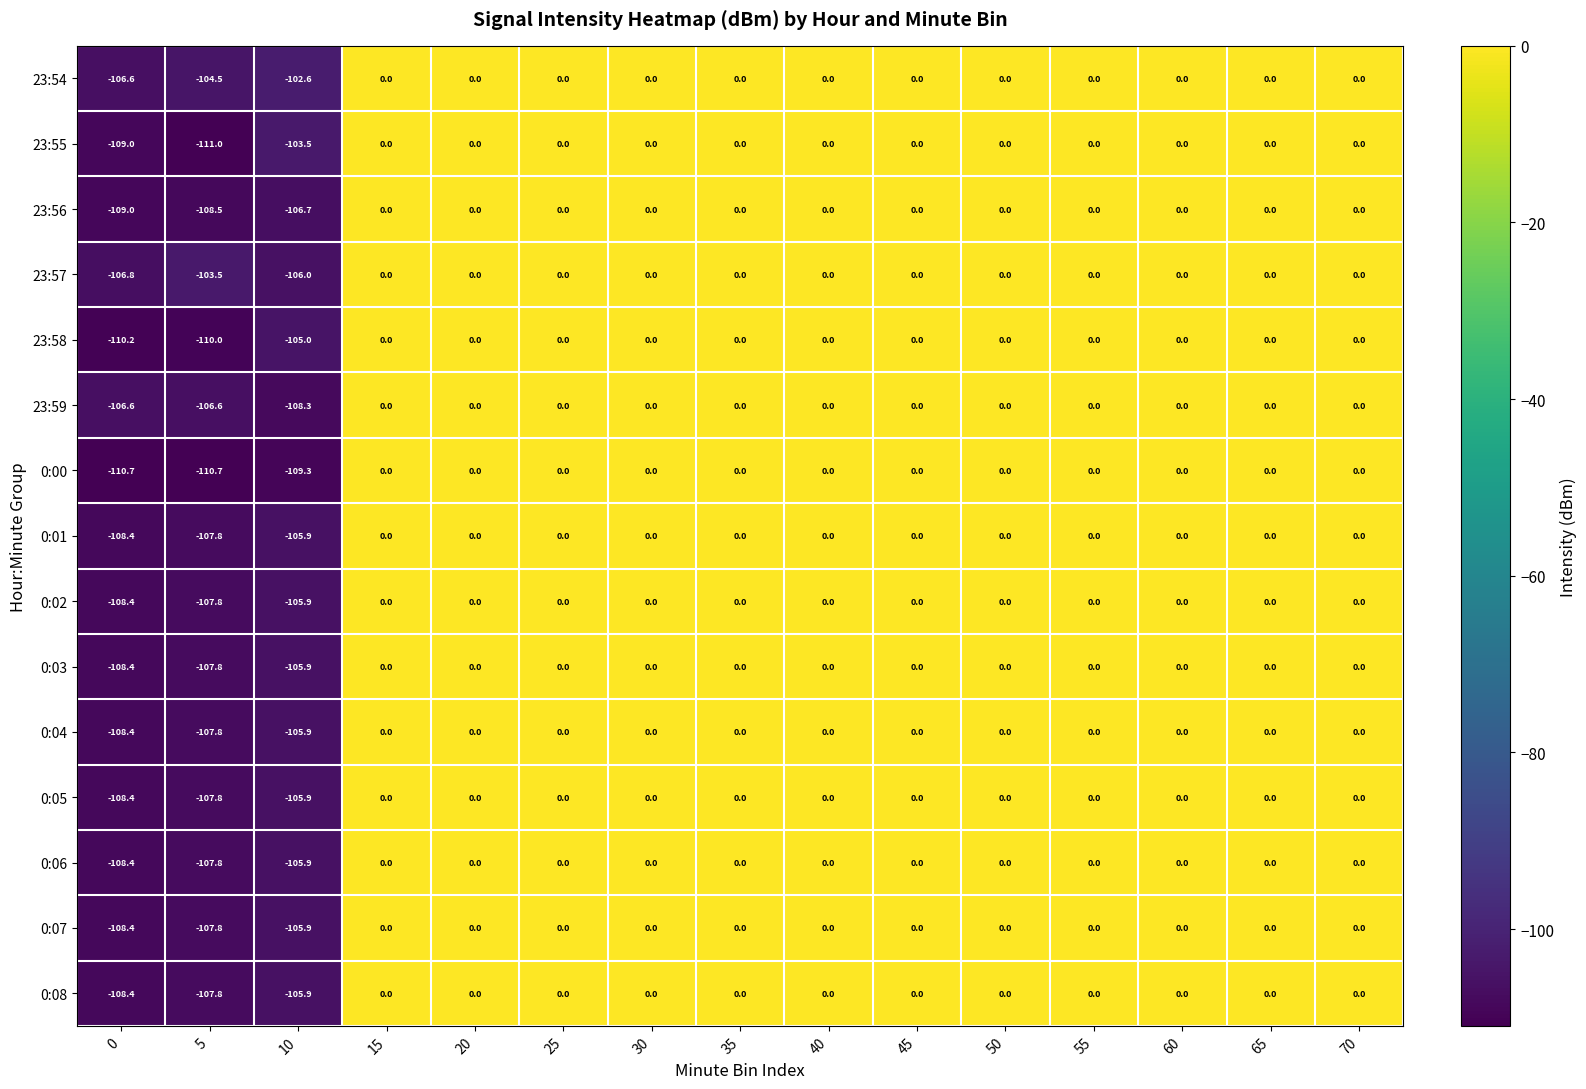

Which series has the largest total across all categories?

23:54